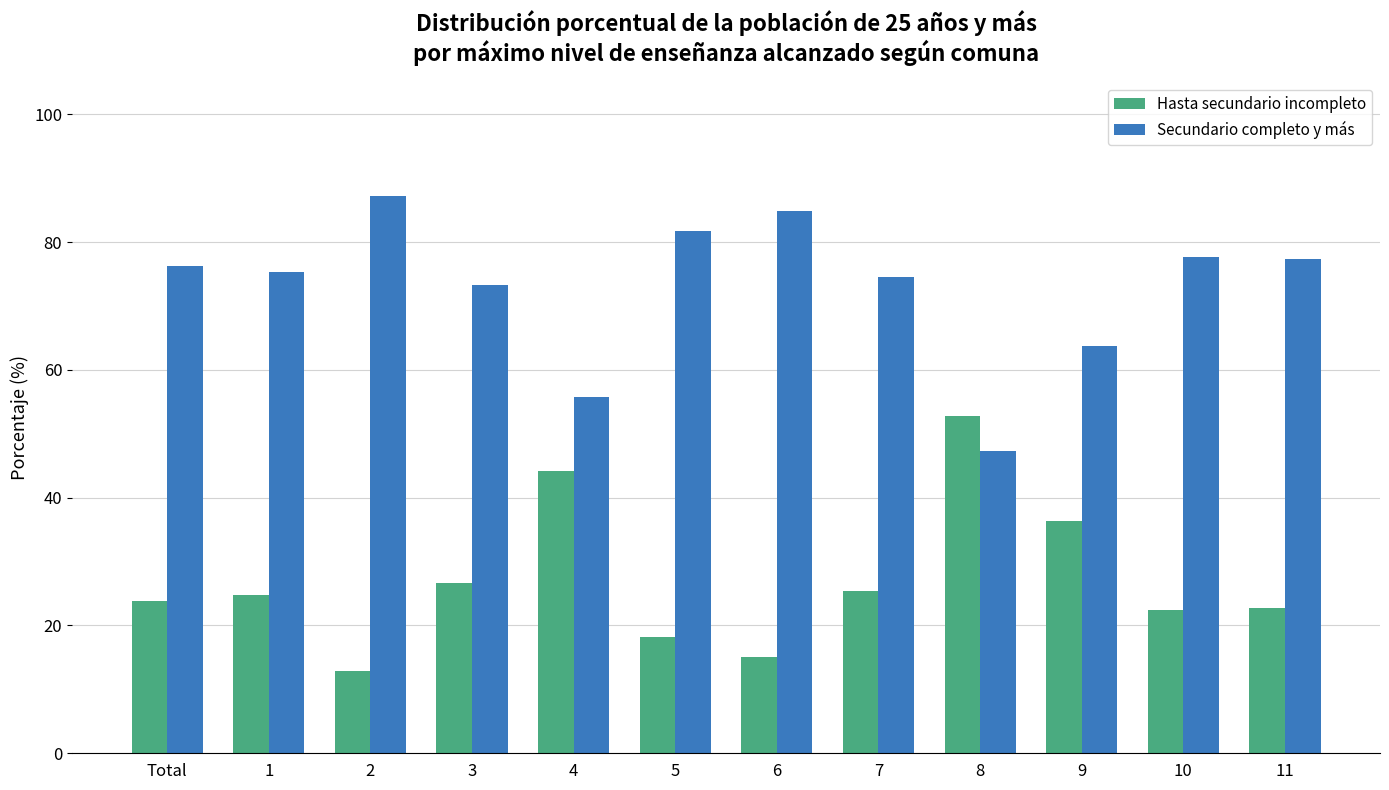

What is the label of the 5th bar from the left?

4